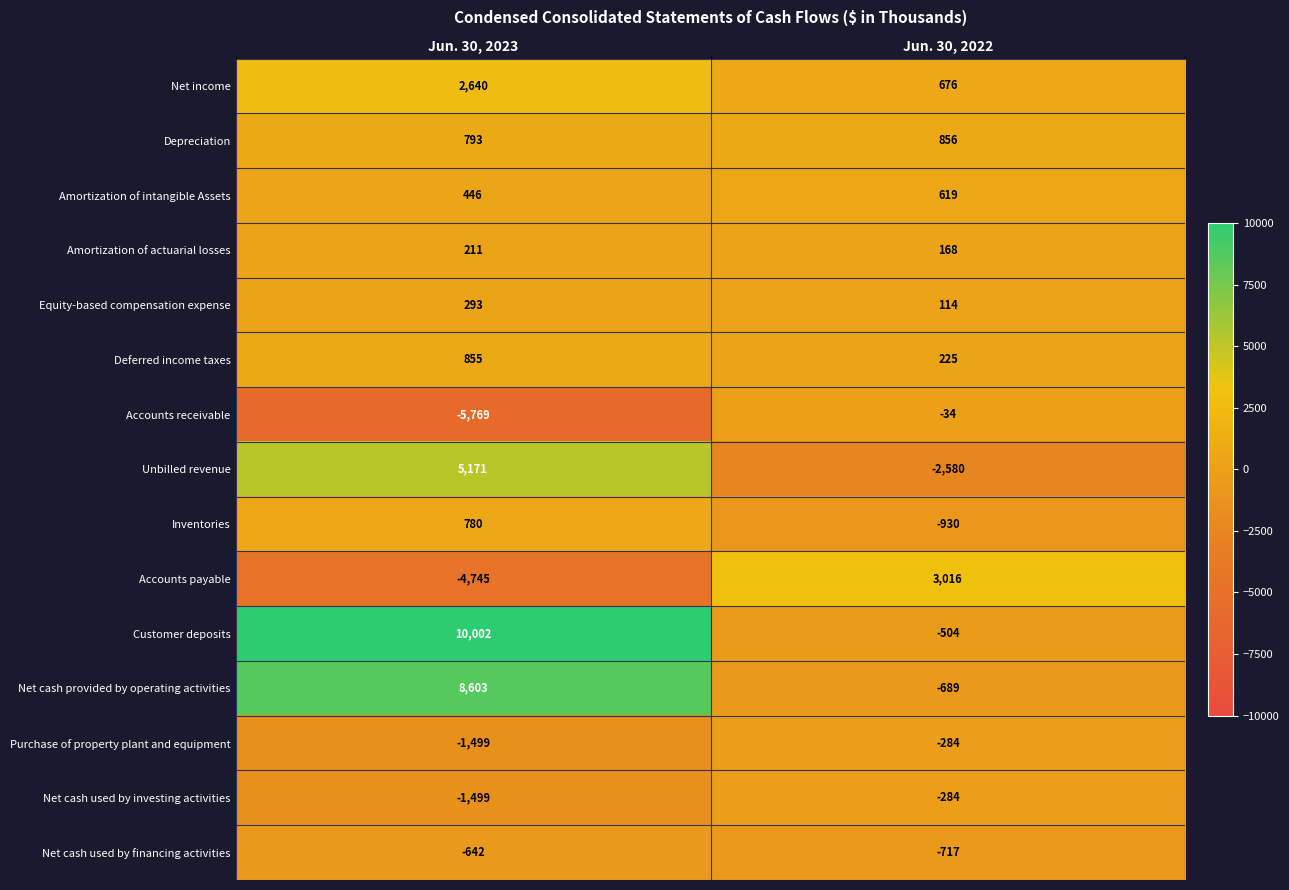

What is the average value of the Customer deposits series?

4749